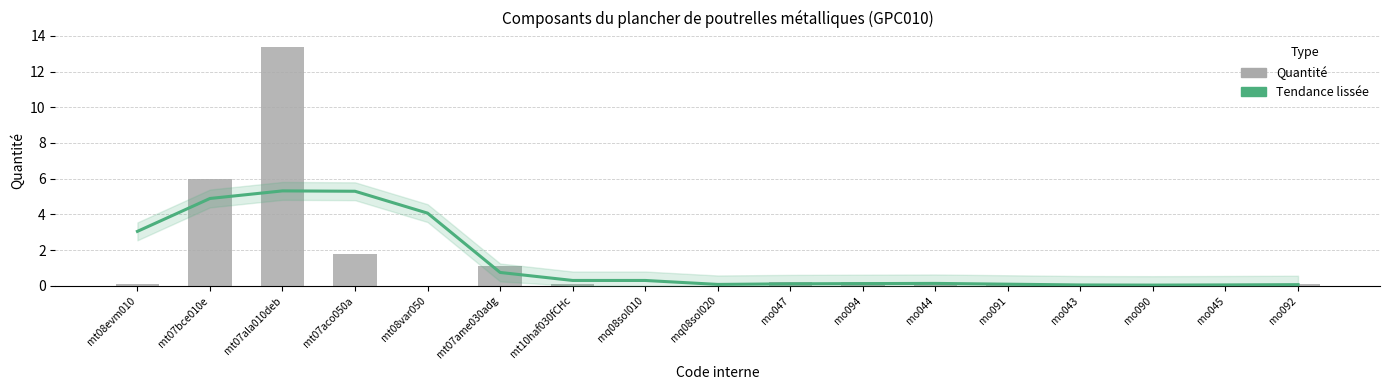

What is the sum of all Quantité values?

23.2